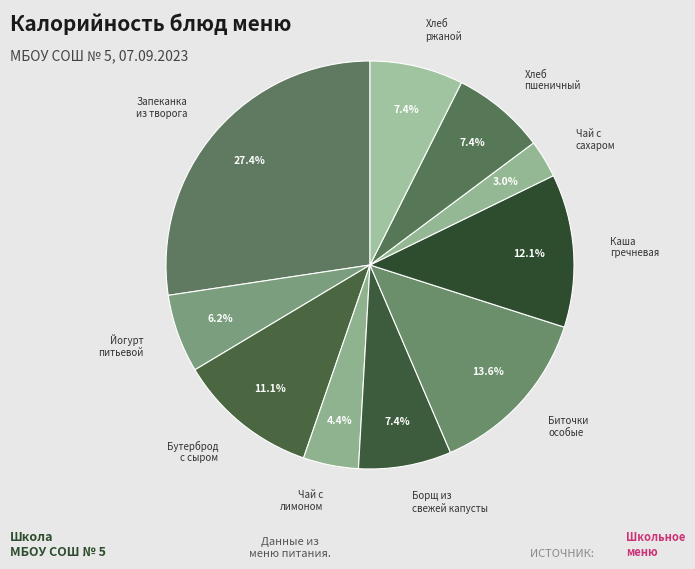

Rank the categories by value from highest to lowest.

Запеканка из творога с джемом, Биточки особые с соусом, Каша гречневая рассыпчатая, Бутерброд с сыром, Хлеб пшеничный, Хлеб ржаной, Борщ из свежей капусты, Йогурт питьевой, Чай с сахаром и лимоном, Чай с сахаром